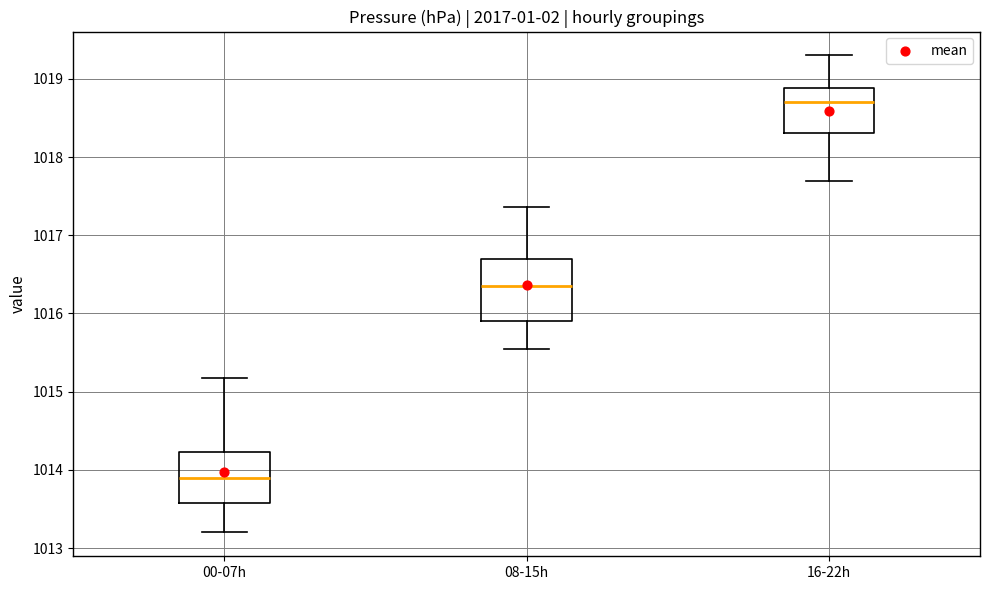

Which box is the tallest, from its lower edge to its upper edge?

08-15h